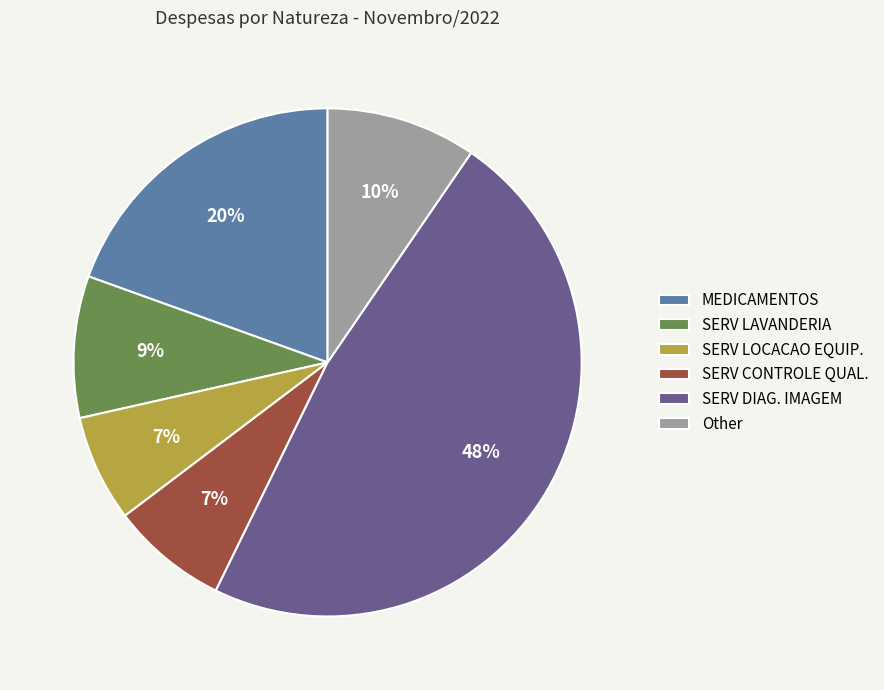

How many segments does this pie chart have?

6